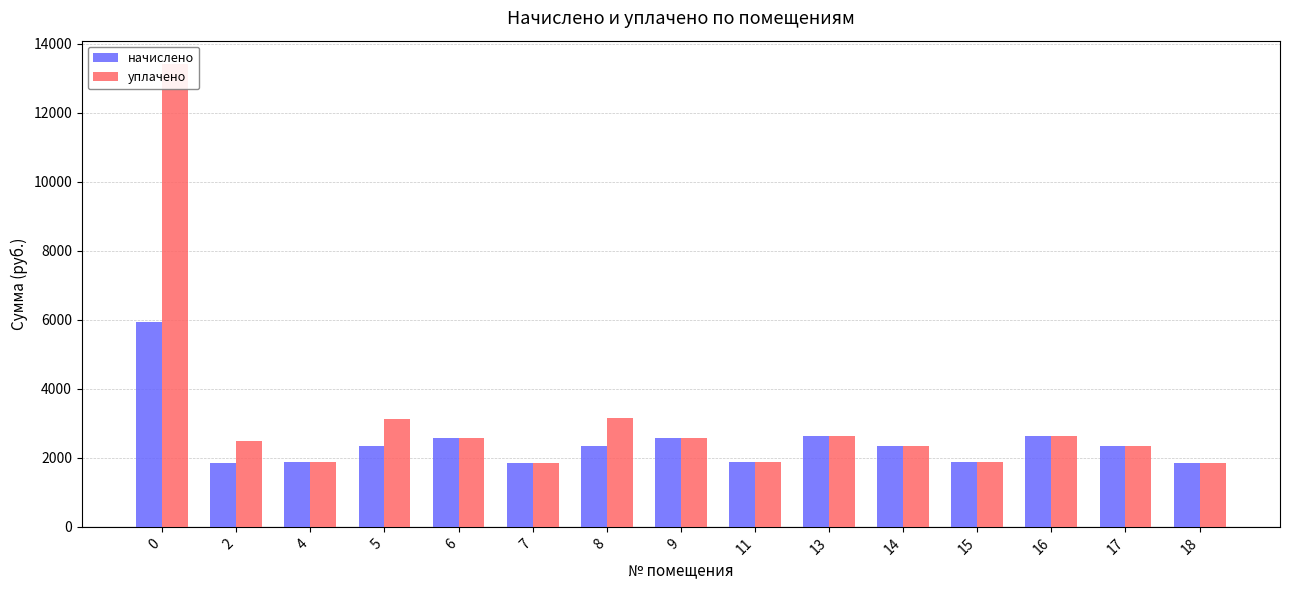

What is the difference between the maximum and minimum values in the начислено series?

4070.4